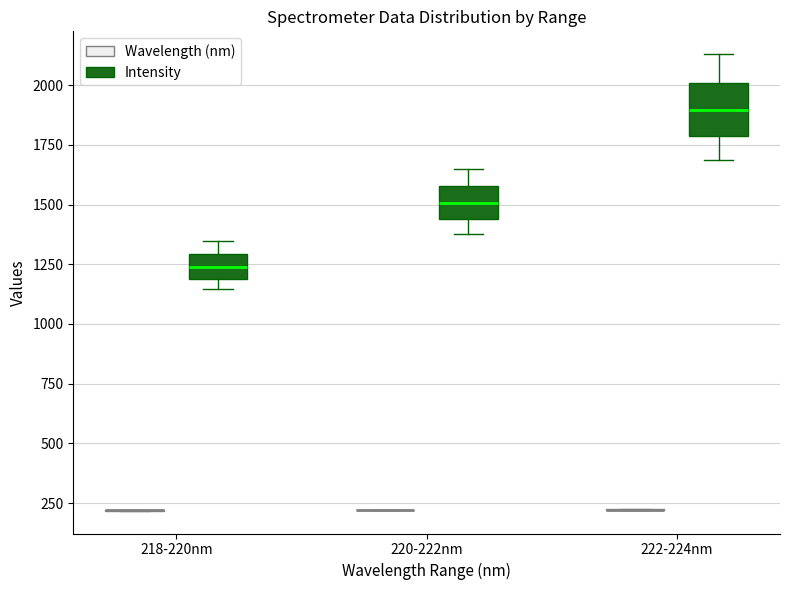

Reading left to right, read every box against the y-axis: the position of its median line, the range the box covers, and the ends of its whiskers. The values are not printed on the chart, so give them approximately, as read against the axis.

218-220nm (Wavelength (nm)): box collapsed to a line at 200, whiskers 200 to 200
218-220nm (Intensity): median 1250, box 1200 to 1300, whiskers 1150 to 1350
220-222nm (Wavelength (nm)): box collapsed to a line at 200, whiskers 200 to 200
220-222nm (Intensity): median 1500, box 1450 to 1600, whiskers 1400 to 1650
222-224nm (Wavelength (nm)): box collapsed to a line at 200, whiskers 200 to 200
222-224nm (Intensity): median 1900, box 1800 to 2000, whiskers 1700 to 2150